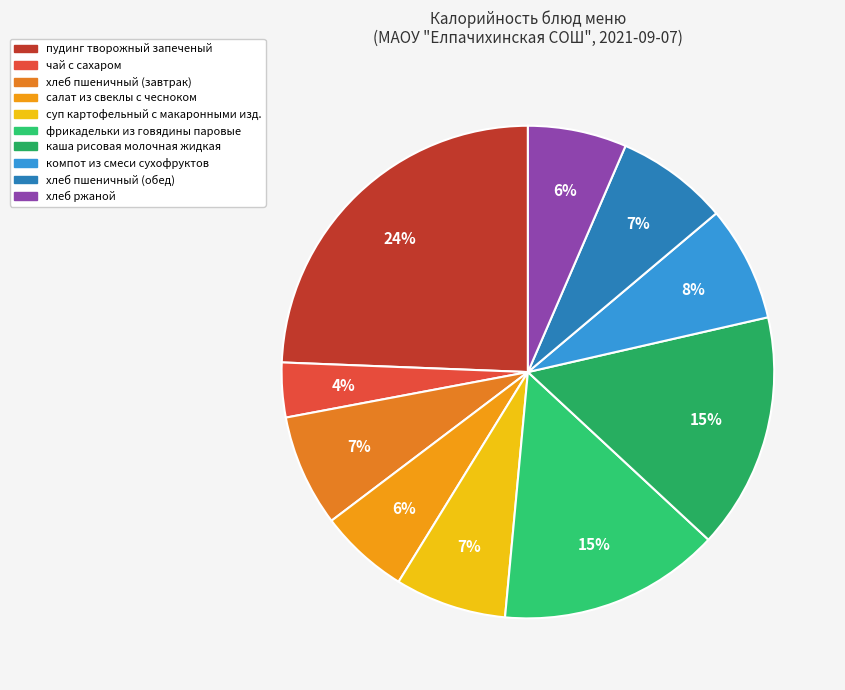

Count the number of slices in the pie.

10